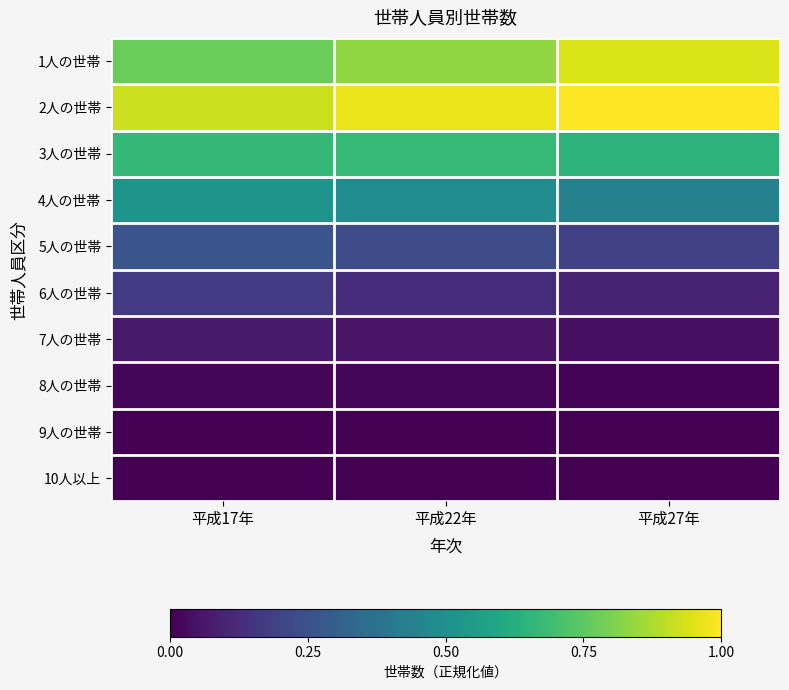

At which category is the sum across all series the highest?

平成17年